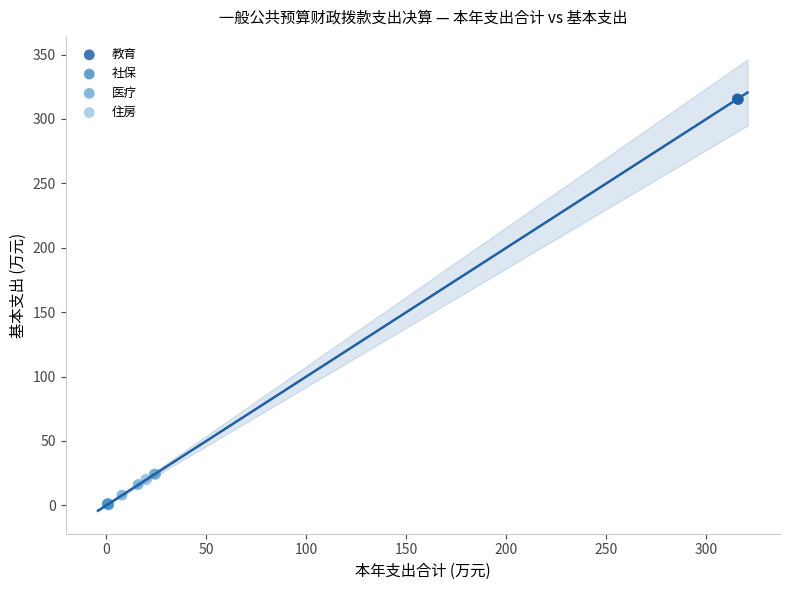

Which series contains the highest Y value?

教育